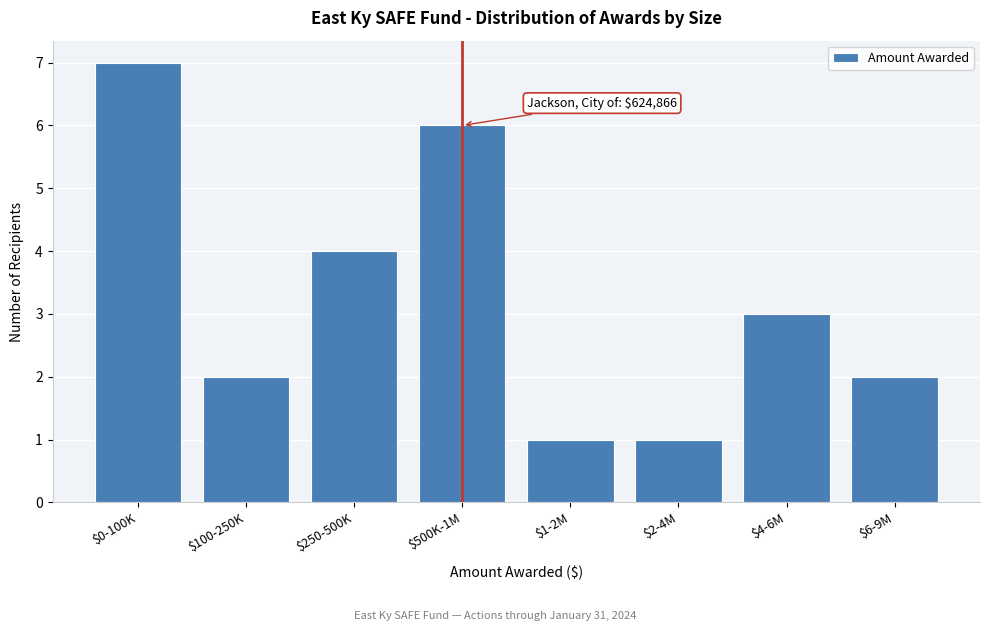

Reading left to right, list all the values displayed in this chart.

7	2	4	6	1	1	3	2